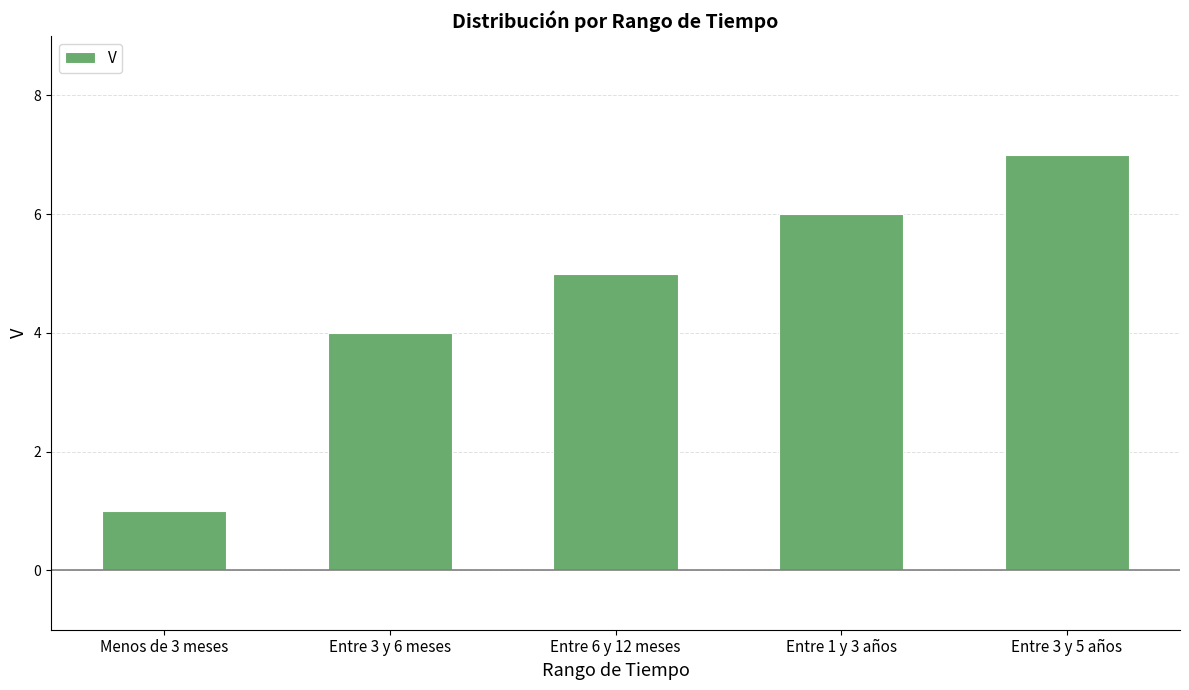

What is the ratio of the value at Entre 3 y 6 meses to the value at Entre 3 y 5 años?

0.6